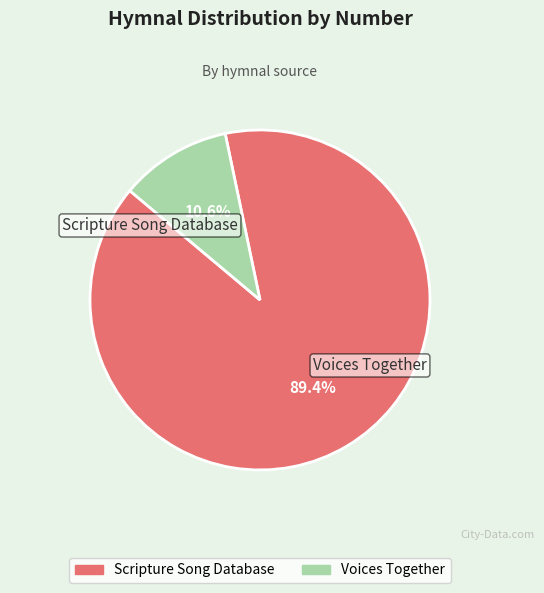

What portion of the pie excludes Voices Together?

89.4%